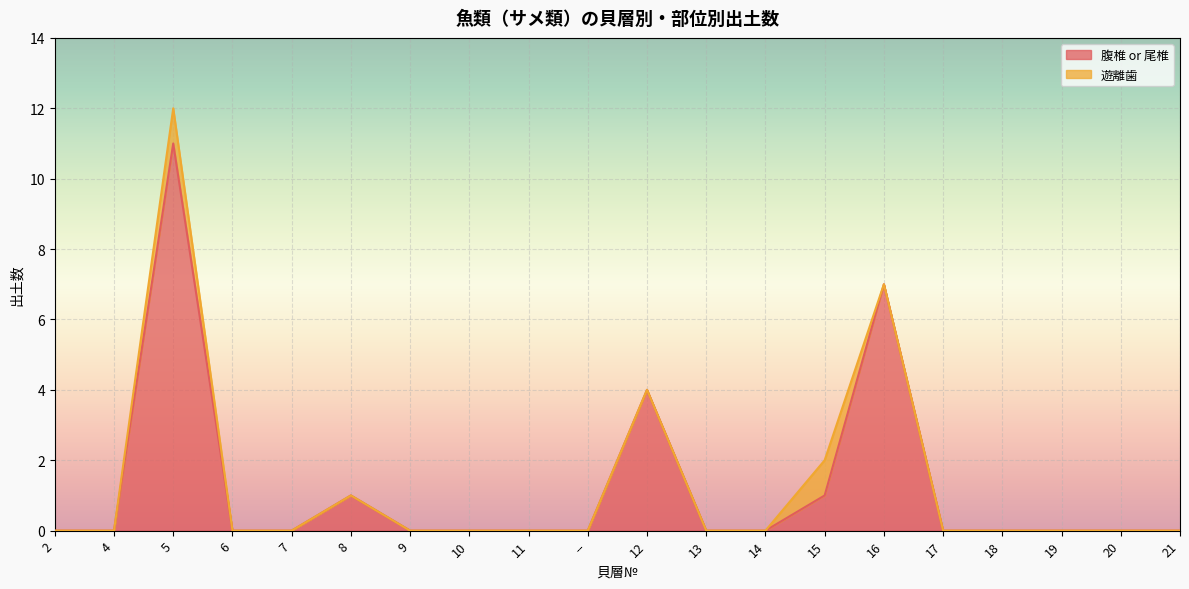

What is the change in value from 8 to 17?

-1